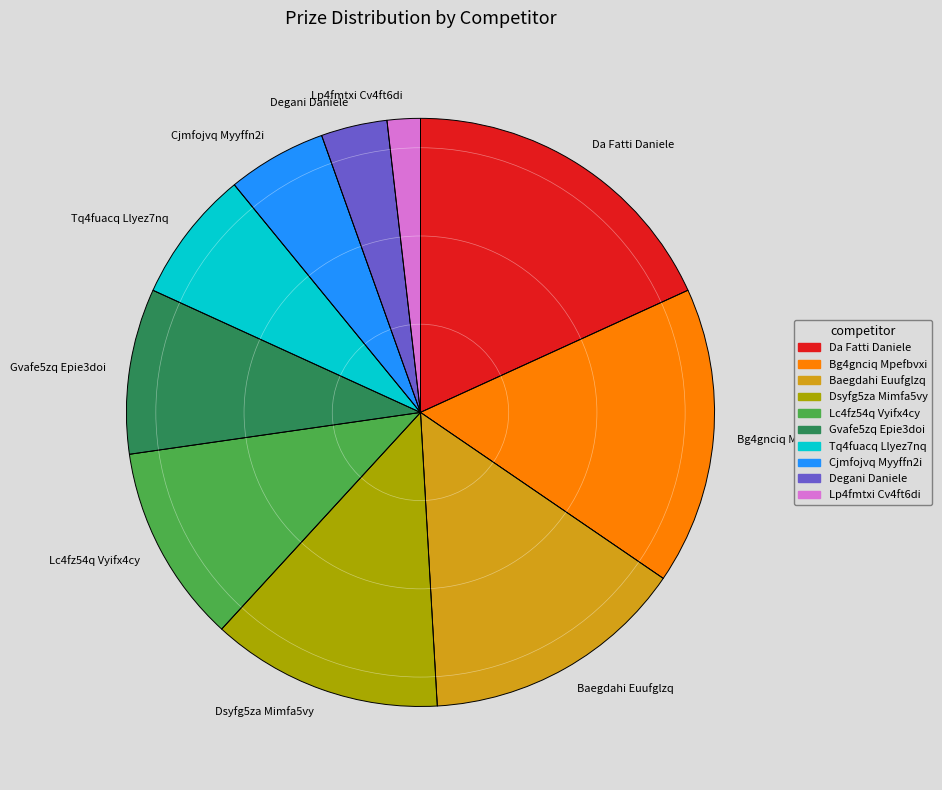

Is it true that Lp4fmtxi Cv4ft6di is 2% of the pie?

True